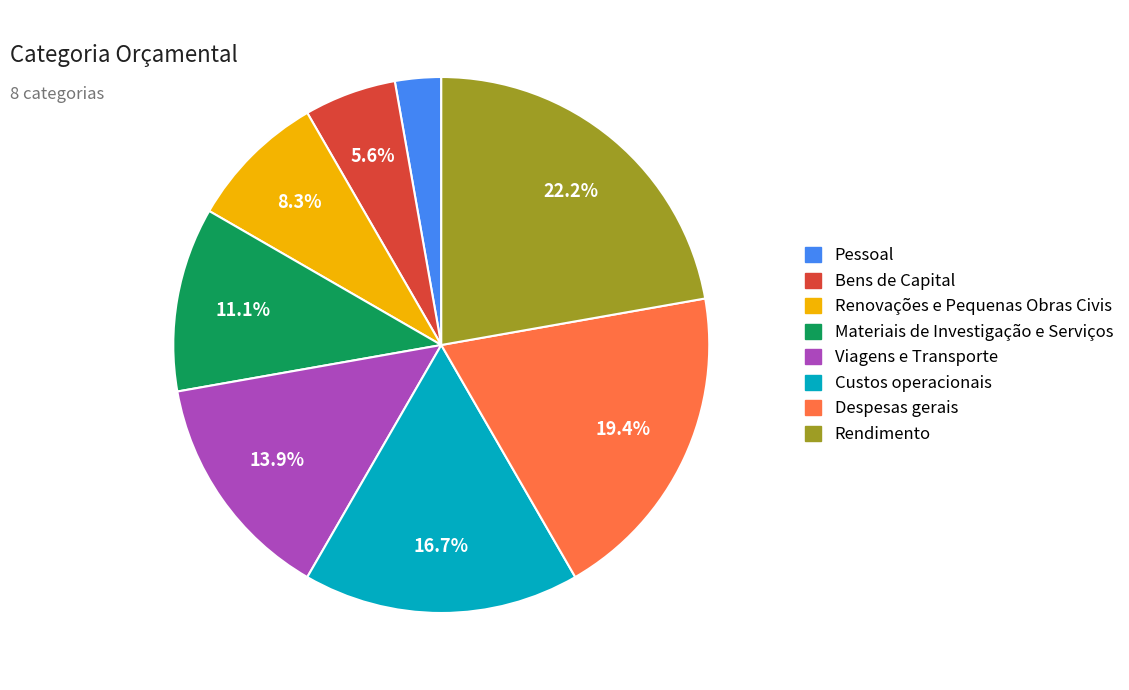

To the nearest percent, what is the combined percentage of Bens de Capital and Materiais de Investigação e Serviços?

17%